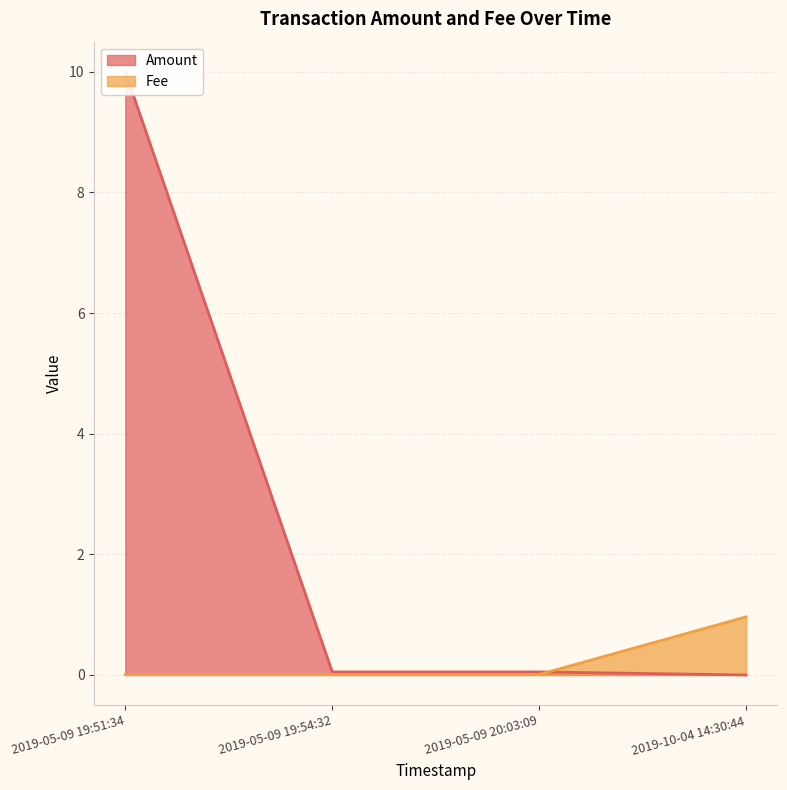

At which label does Fee reach its peak?

2019-10-04 14:30:44